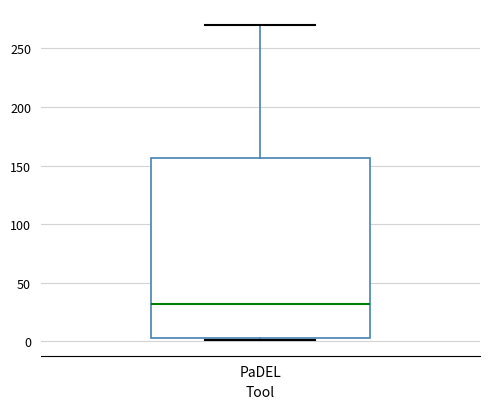

Where does the upper whisker of the box for PaDEL end on the y-axis? The values are not printed on the chart, so give them approximately, as read against the axis.

270